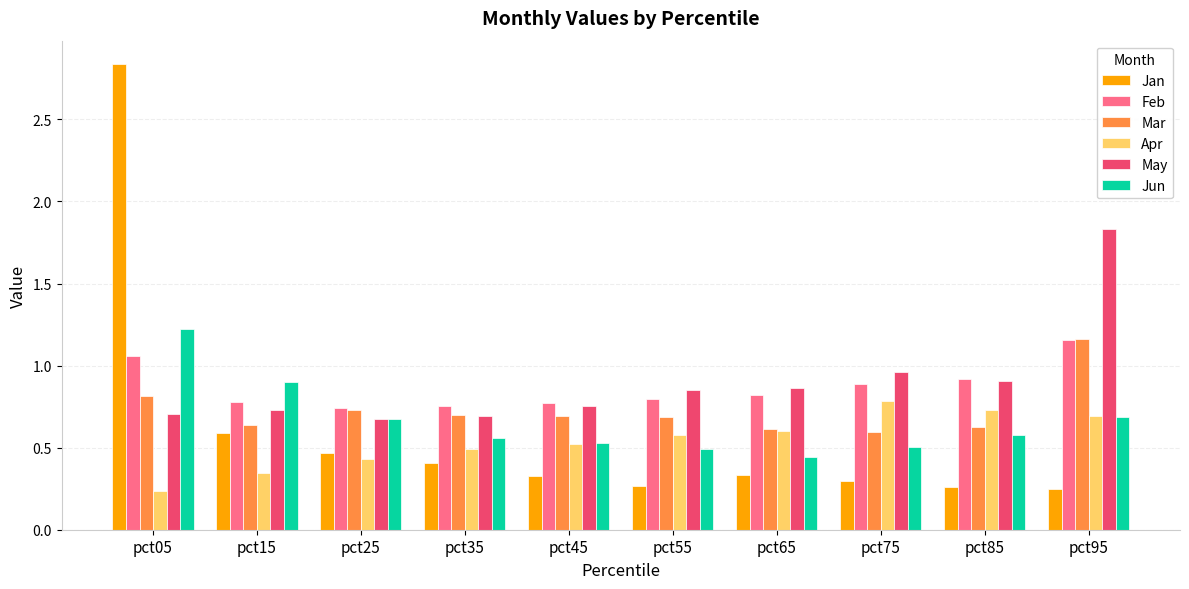

Is it true that Jun equals 0.6 at pct05?

False